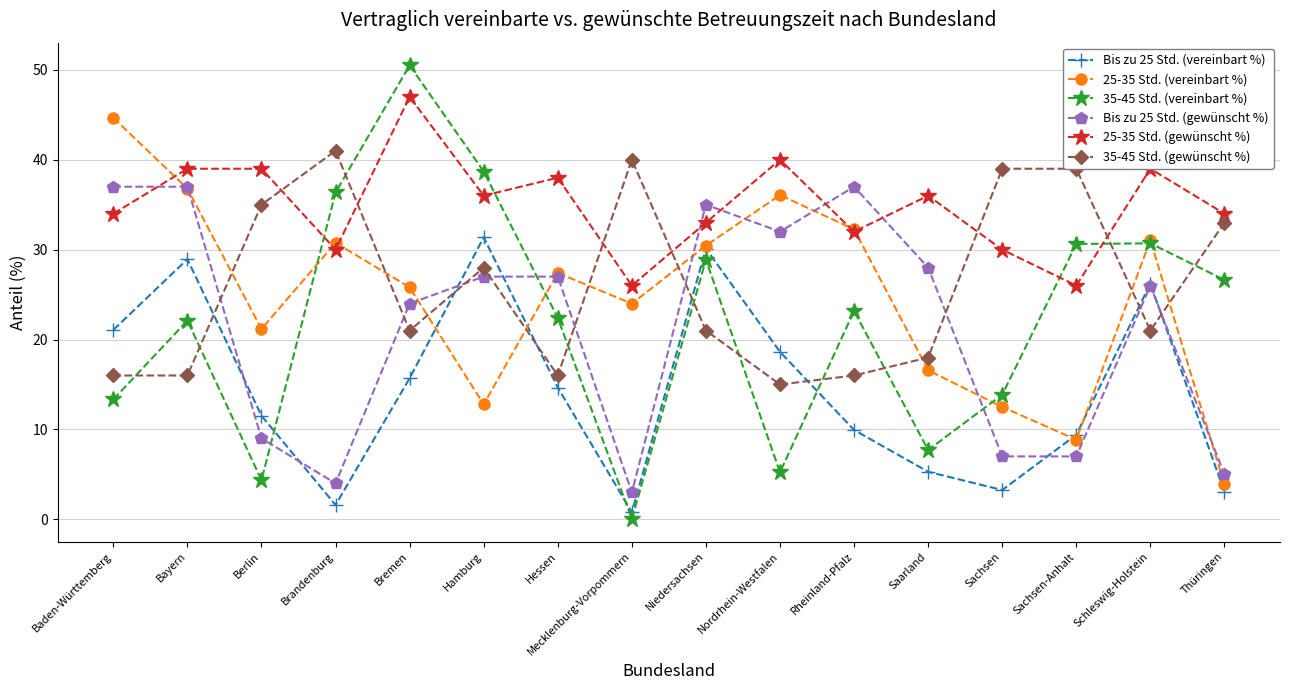

True or false: 25-35 Std. (gewünscht %) and Bis zu 25 Std. (gewünscht %) cross at least once.

True